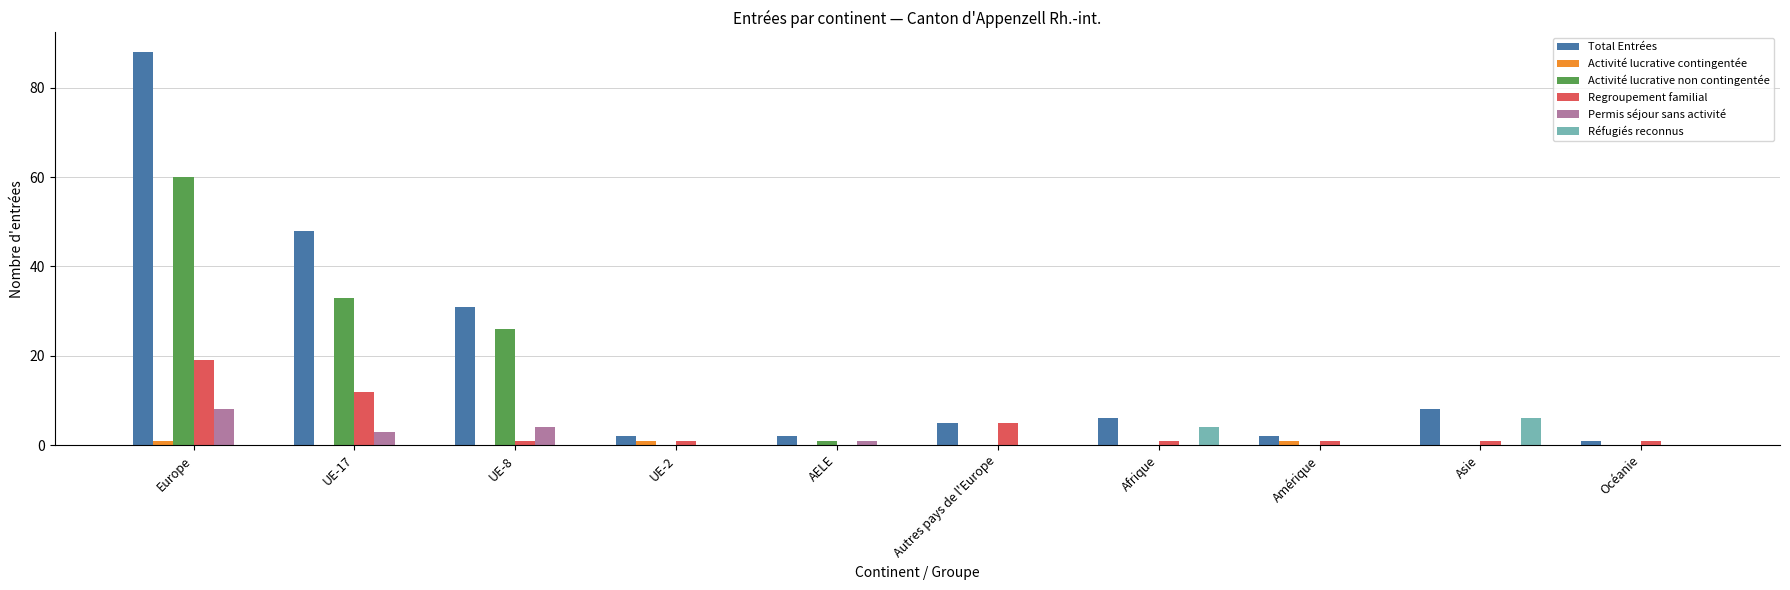

What are all the series names shown in the legend?

Total Entrées, Activité lucrative contingentée, Activité lucrative non contingentée, Regroupement familial, Permis séjour sans activité, Réfugiés reconnus